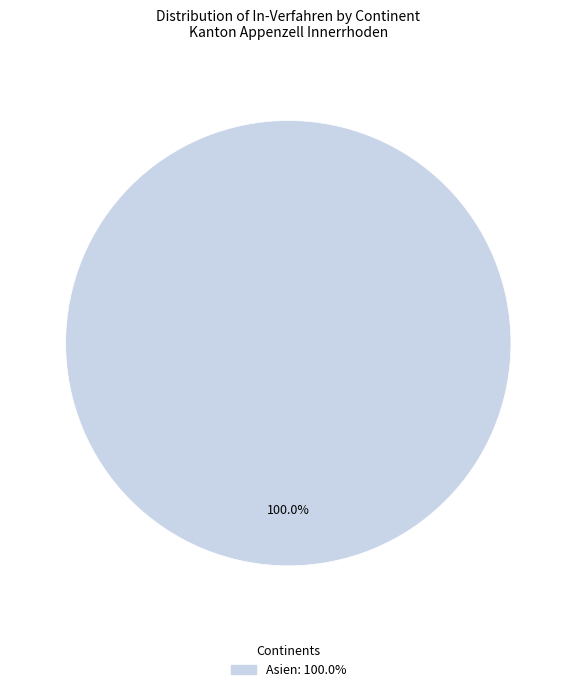

How many segments does this pie chart have?

1